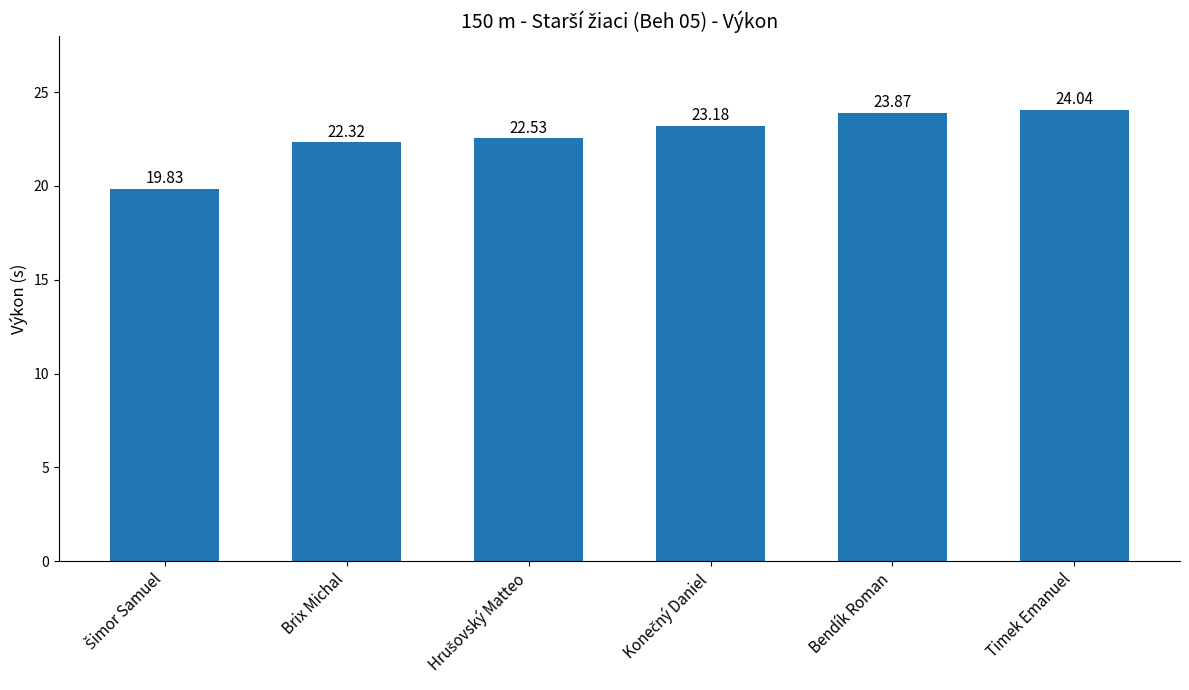

Read the value at Timek Emanuel.

24.0